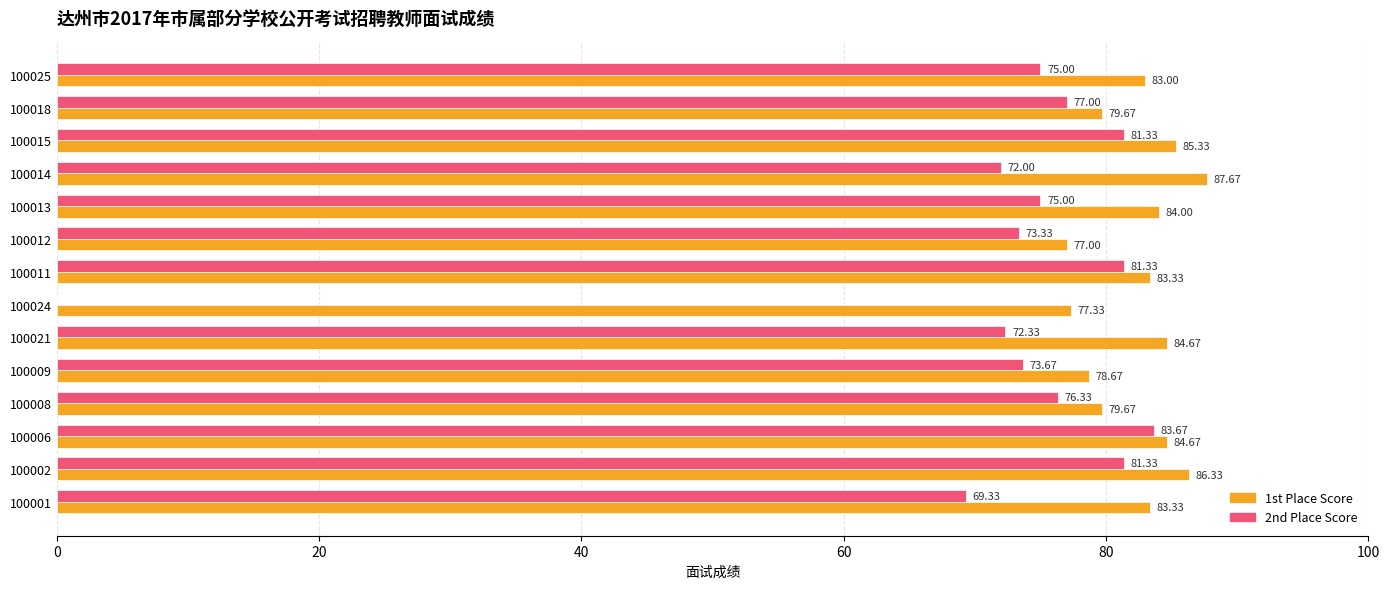

Which series has the largest total across all categories?

1st Place Score